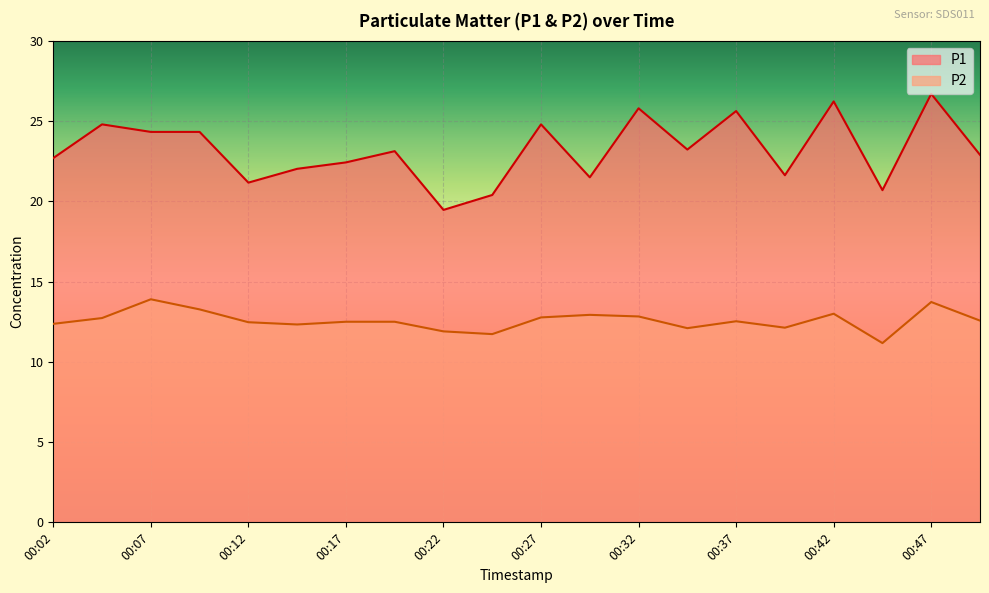

The P2 series shows 16.8 at 00:29. True or false?

False